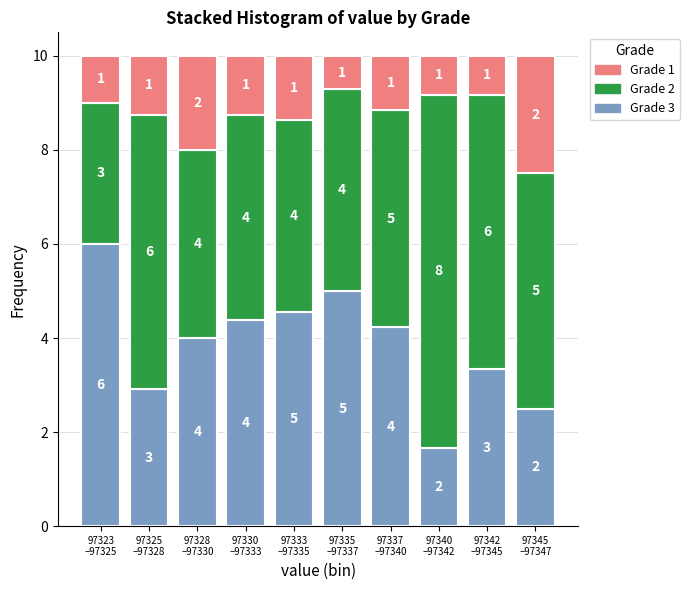

What is the highest value of the Grade 3 series?

6.0